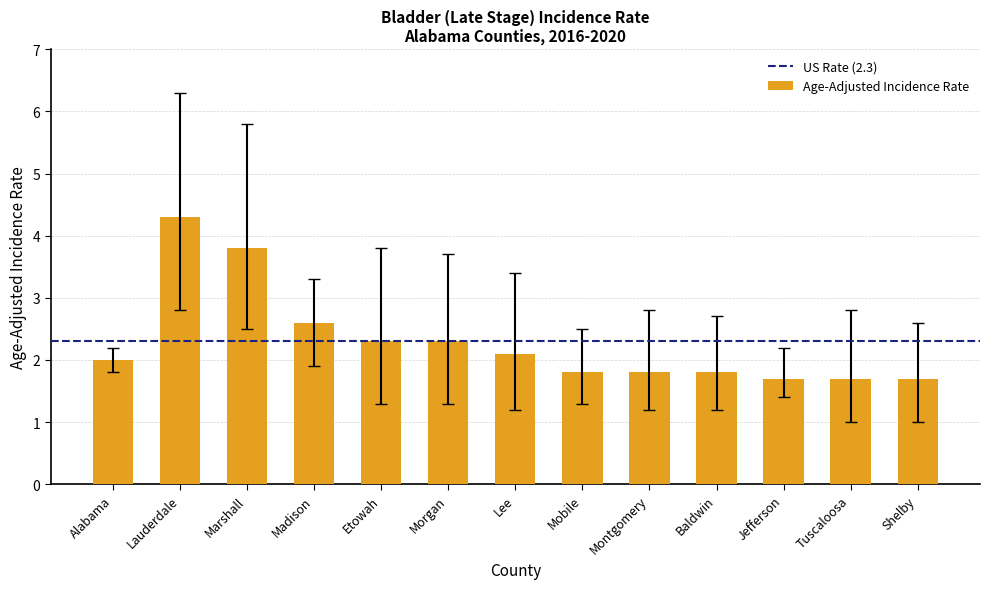

What is the minimum value shown in the chart?

1.7